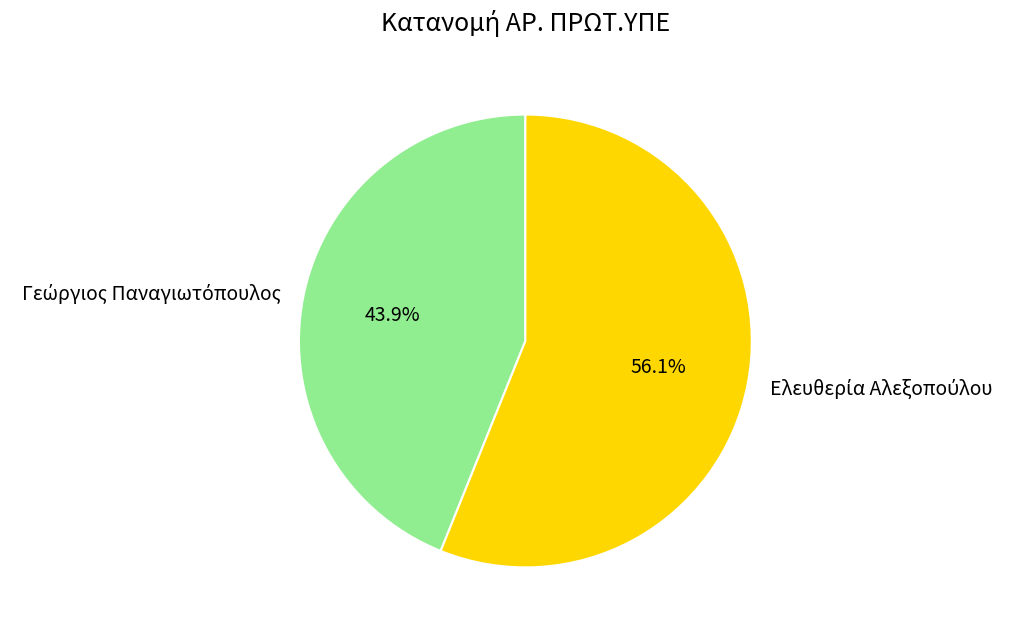

Is there a majority slice in this chart?

Yes